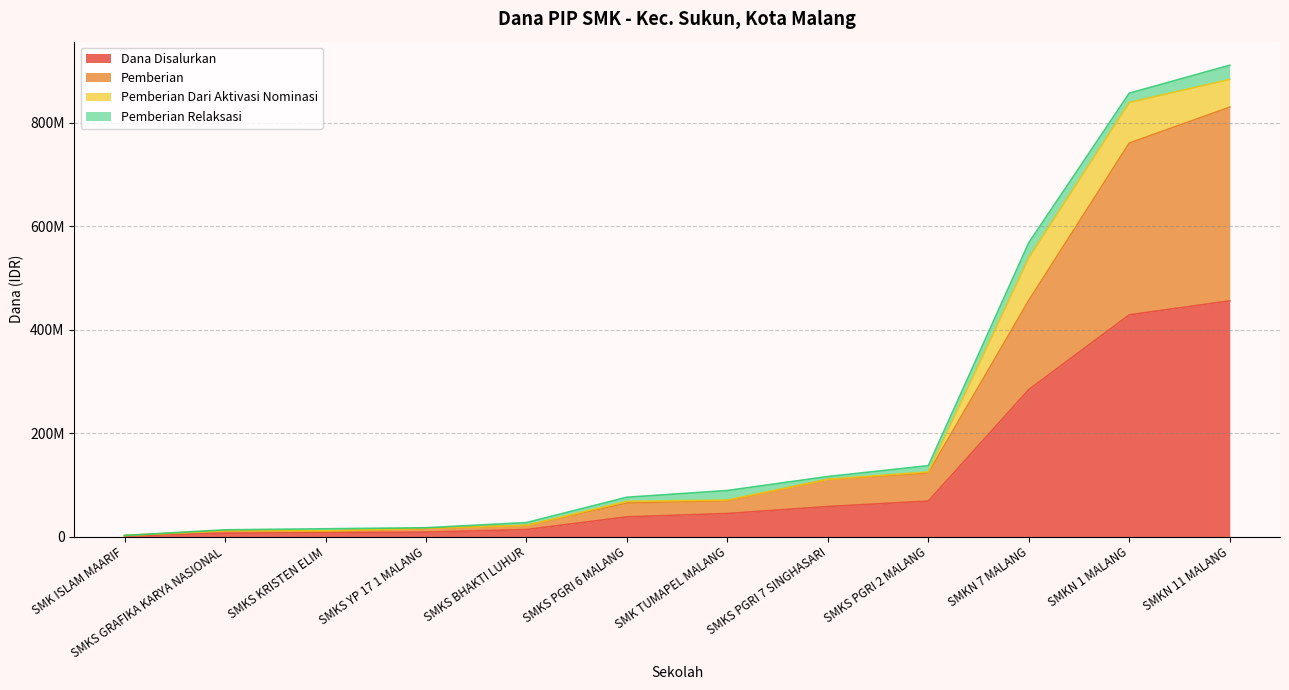

What is the difference between the Pemberian values at SMKS PGRI 2 MALANG and SMKS BHAKTI LUHUR?

46500000